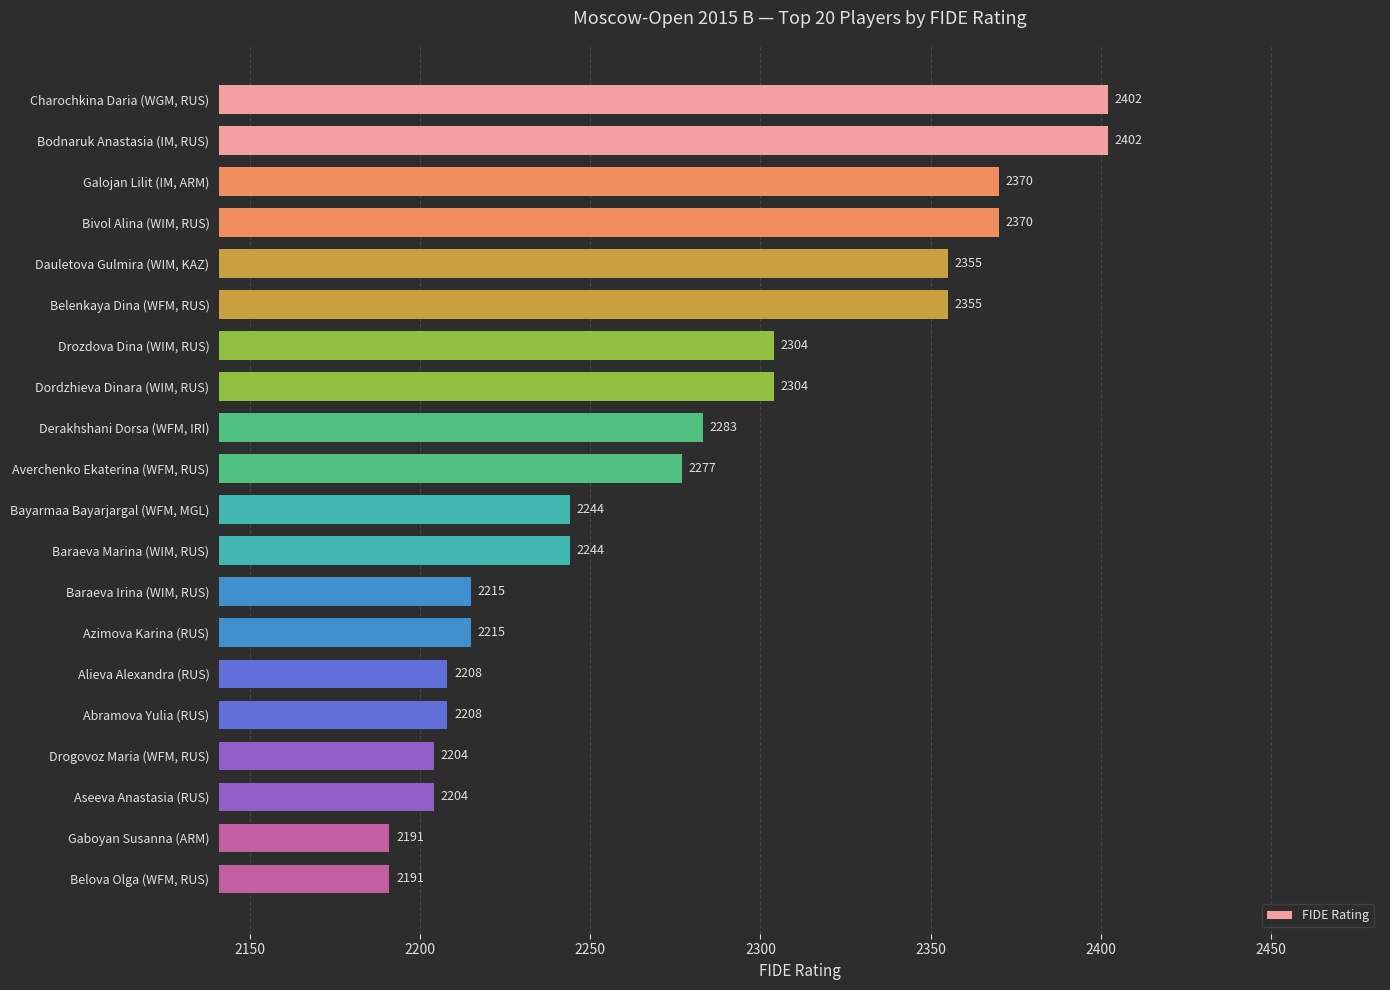

Does the chart contain any negative values?

No